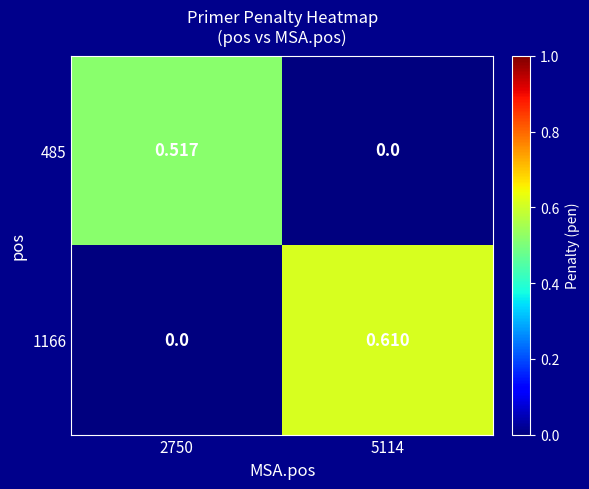

Is the value of 1166 at 5114 greater than the value of 485 at 5114?

Yes